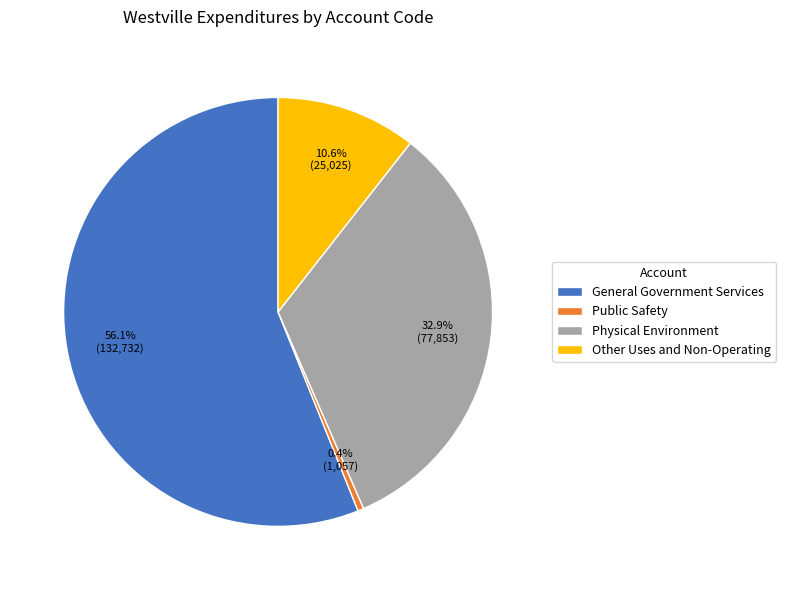

To the nearest percent, what is the combined percentage of Public Safety and Physical Environment?

33%